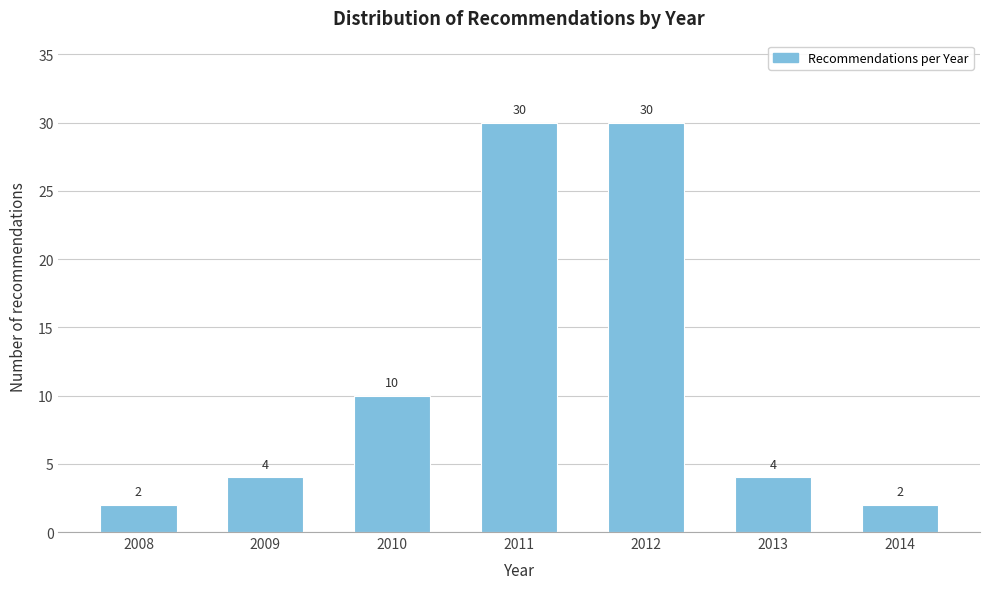

Reading right to left, transcribe all the data shown in this chart.

2	4	30	30	10	4	2